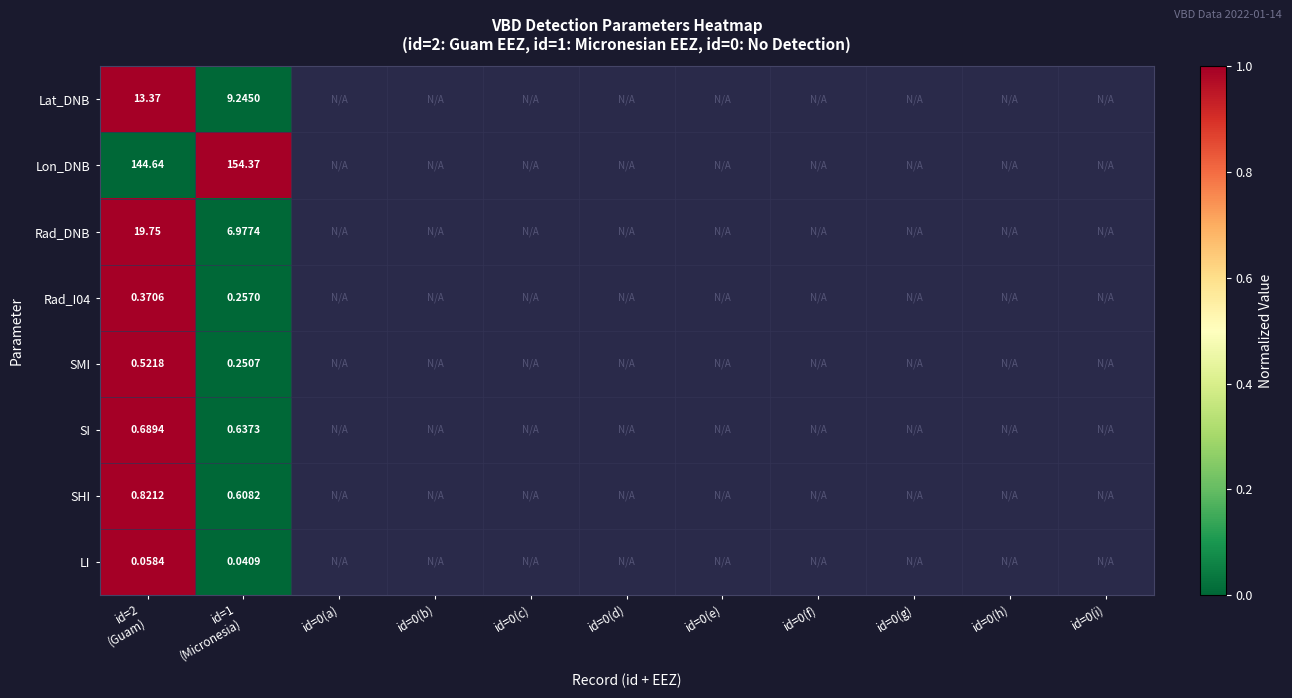

What is the total value across all series at id=2
(Guam)?

180.2